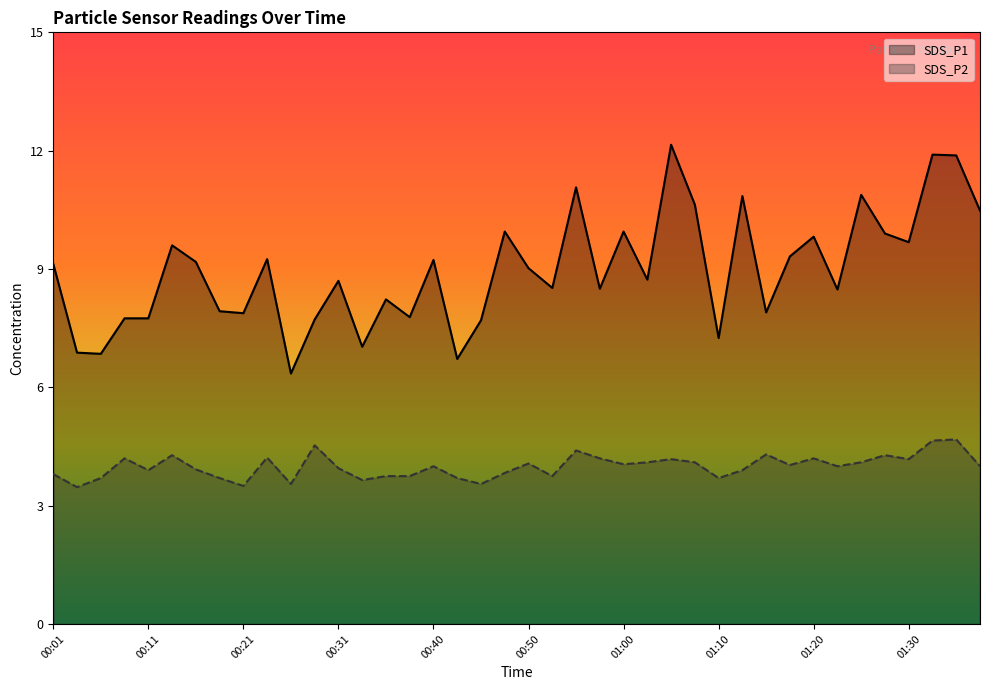

What are all the series names shown in the legend?

SDS_P1, SDS_P2